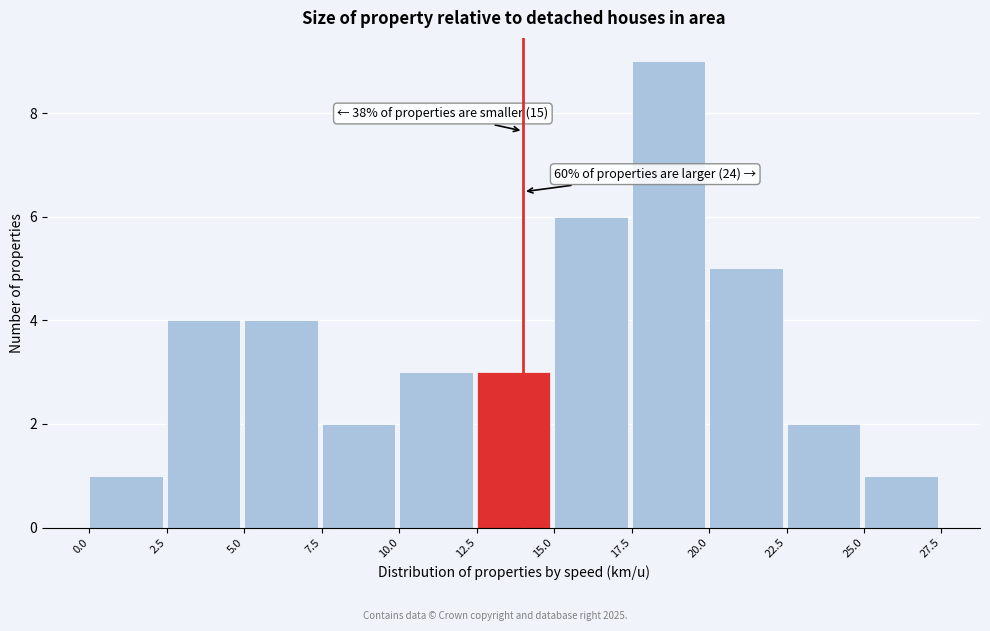

Which range on the x-axis has the tallest bar?

17.5 to 20.0